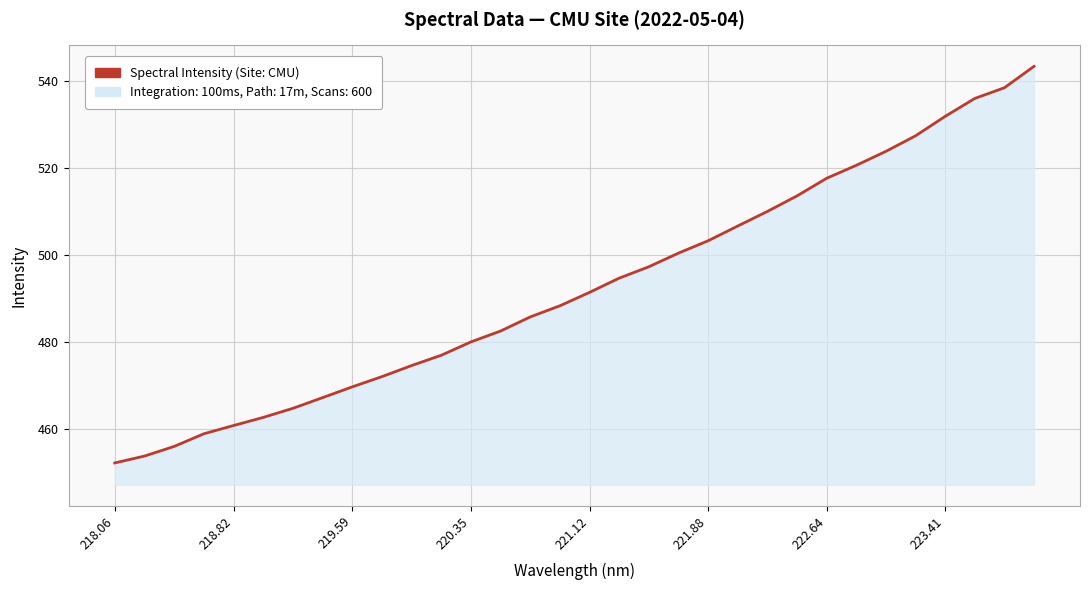

What is the maximum value shown in the chart?

543.4